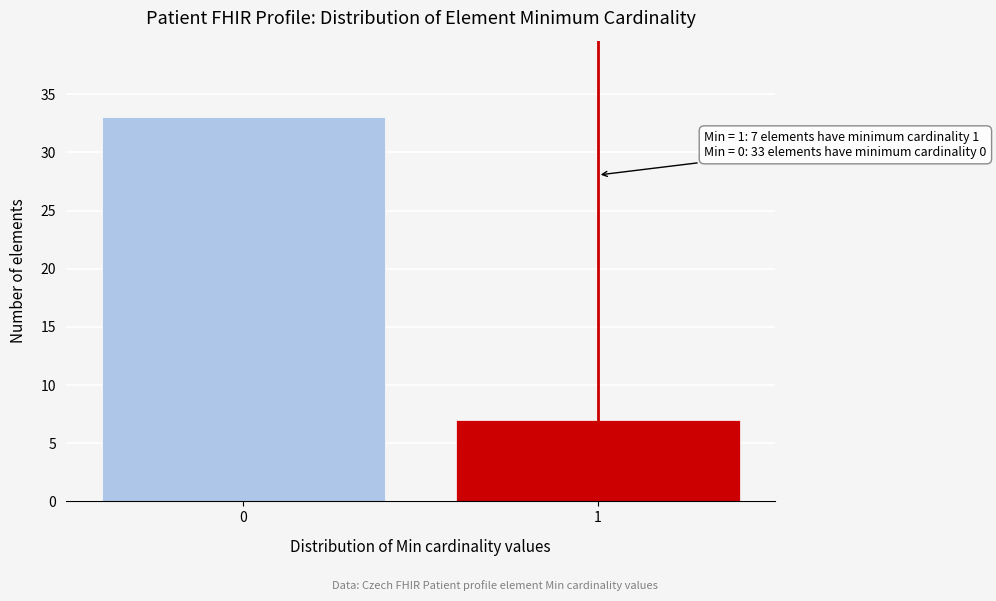

Reading left to right, extract all data points from this chart.

0=33	1=7